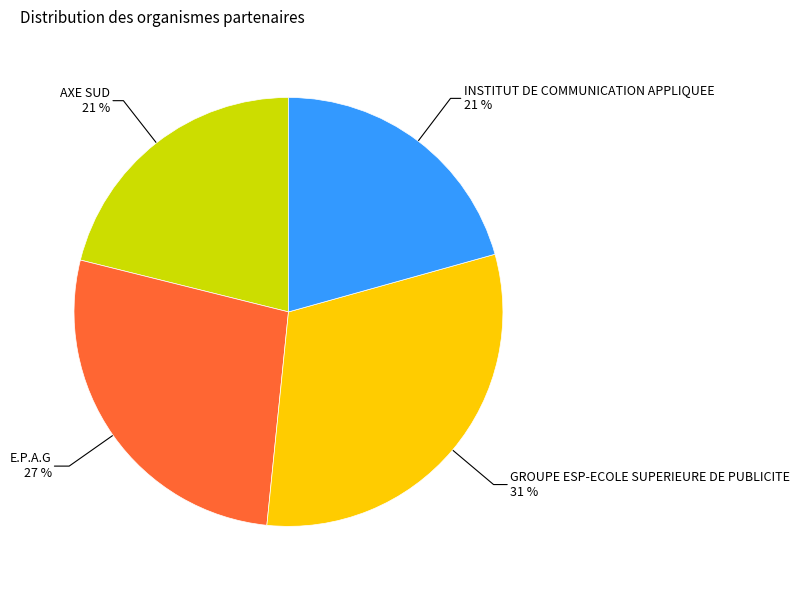

To the nearest percent, what percentage of the pie is INSTITUT DE COMMUNICATION APPLIQUEE?

21%